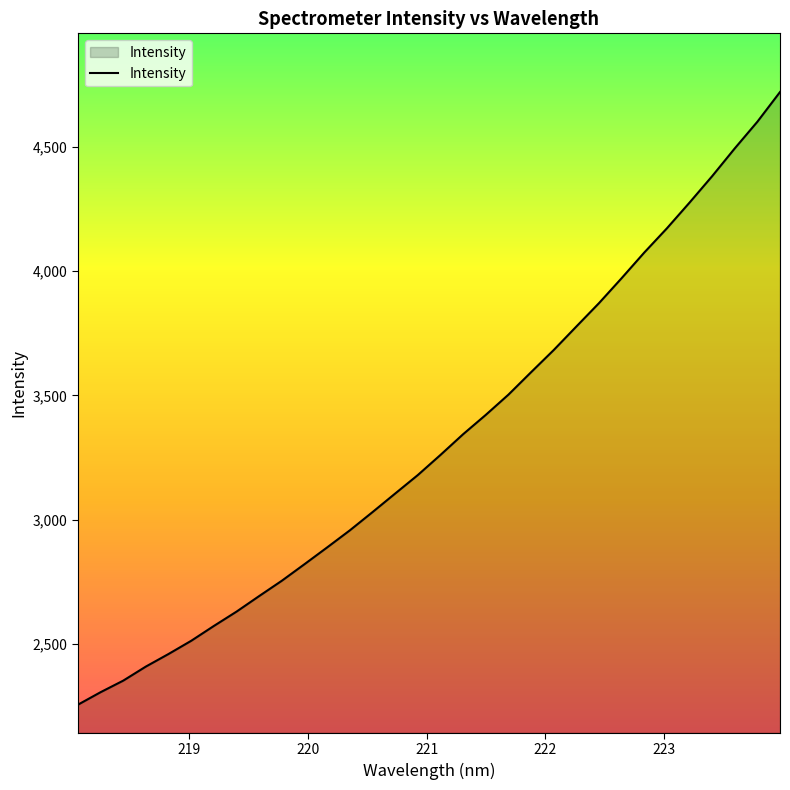

What is the difference between the maximum and minimum values?

2462.9